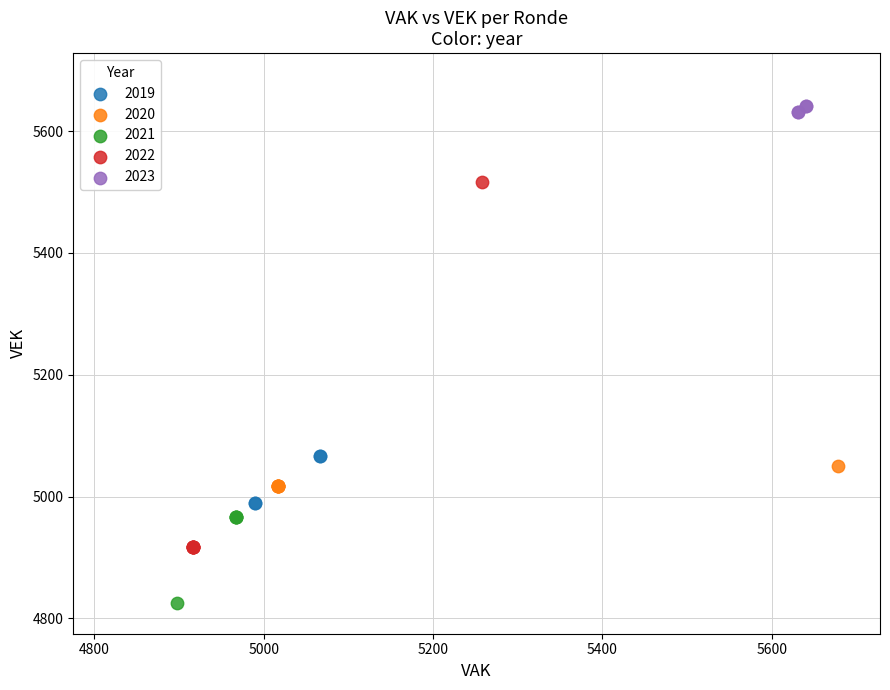

Which series has the largest Y range (max minus min)?

2022